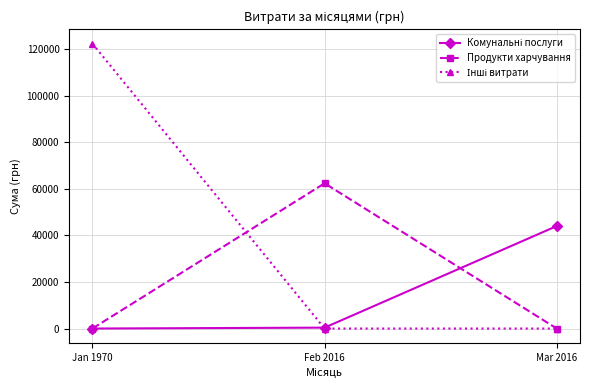

At how many categories does at least one series exceed 12739?

3